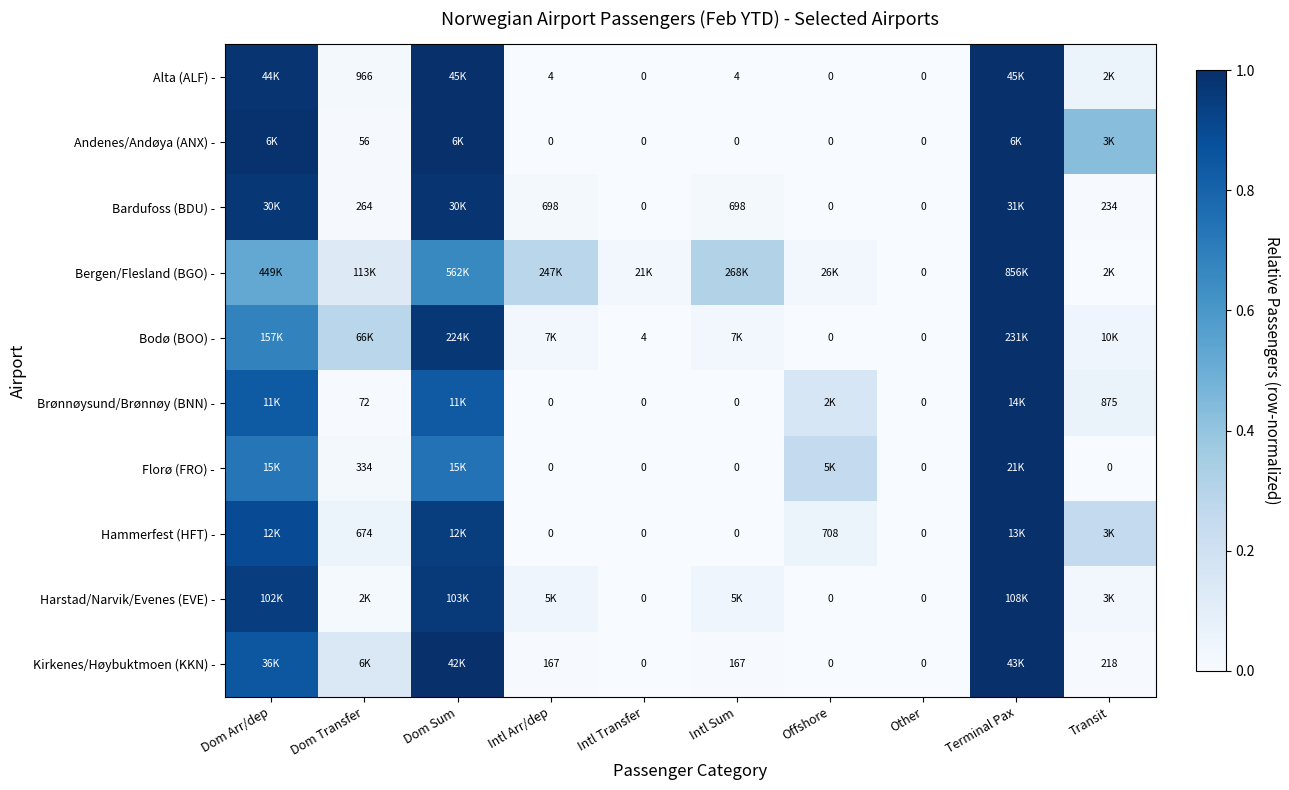

What is the maximum value shown in the chart?

1.0